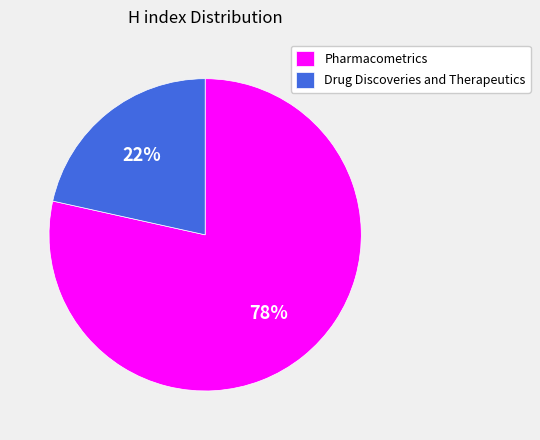

Between Drug Discoveries and Therapeutics and Pharmacometrics, which is larger?

Pharmacometrics